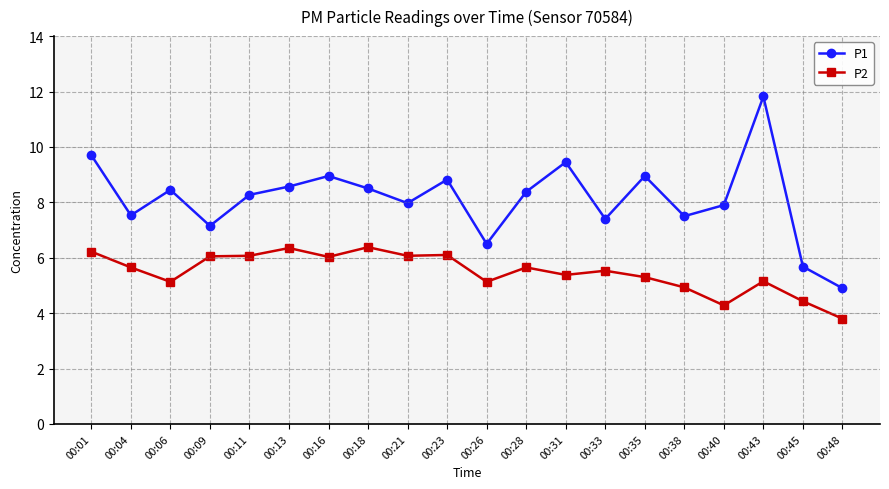

In P1, how many points are higher than both neighbors (excluding endpoints)?

6